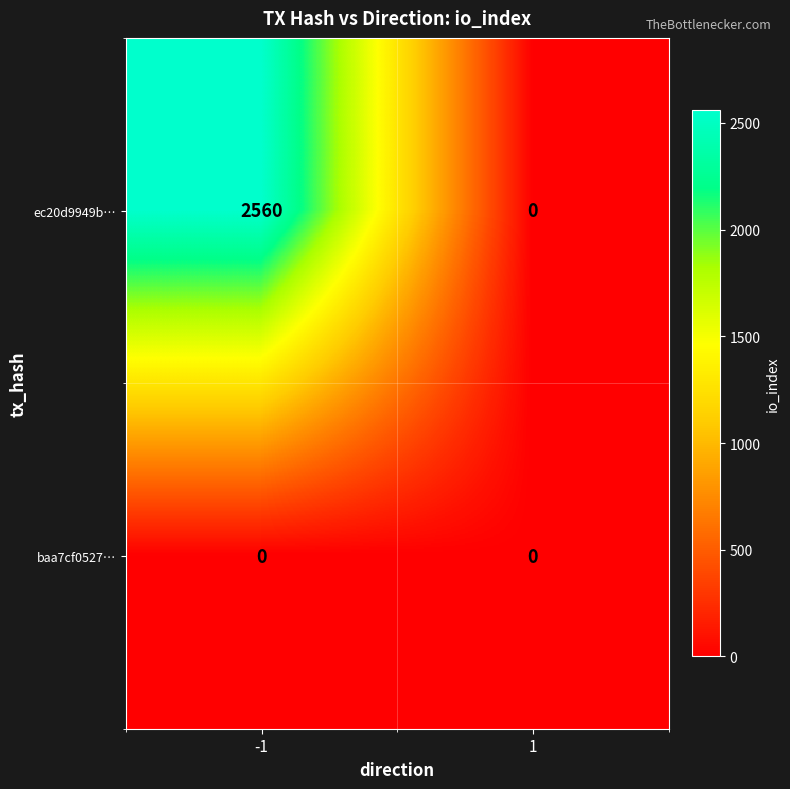

Between -1 and 1, which series saw the biggest shift?

ec20d9949b…